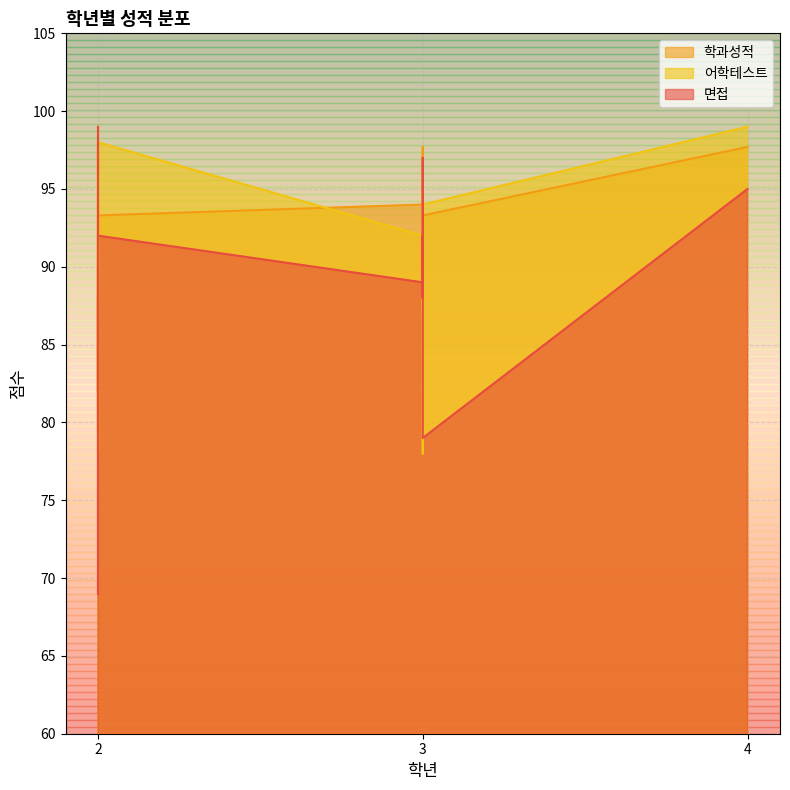

True or false: 학과성적 has more than 2 interior local peaks.

True